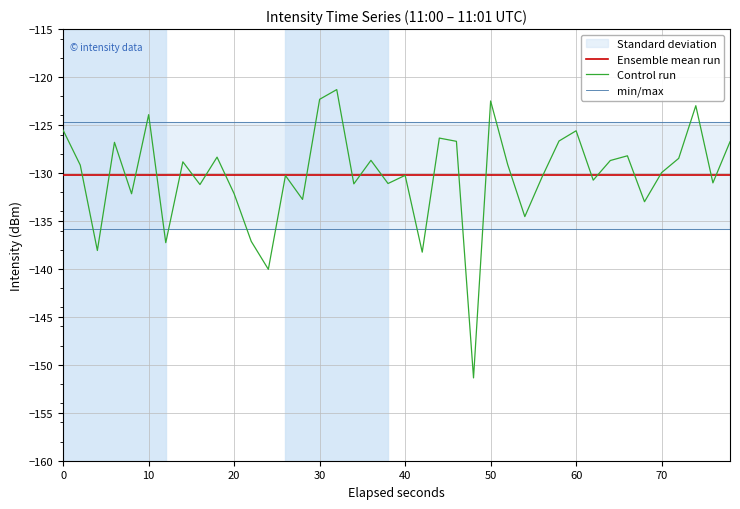

Which series has the largest total across all categories?

min/max